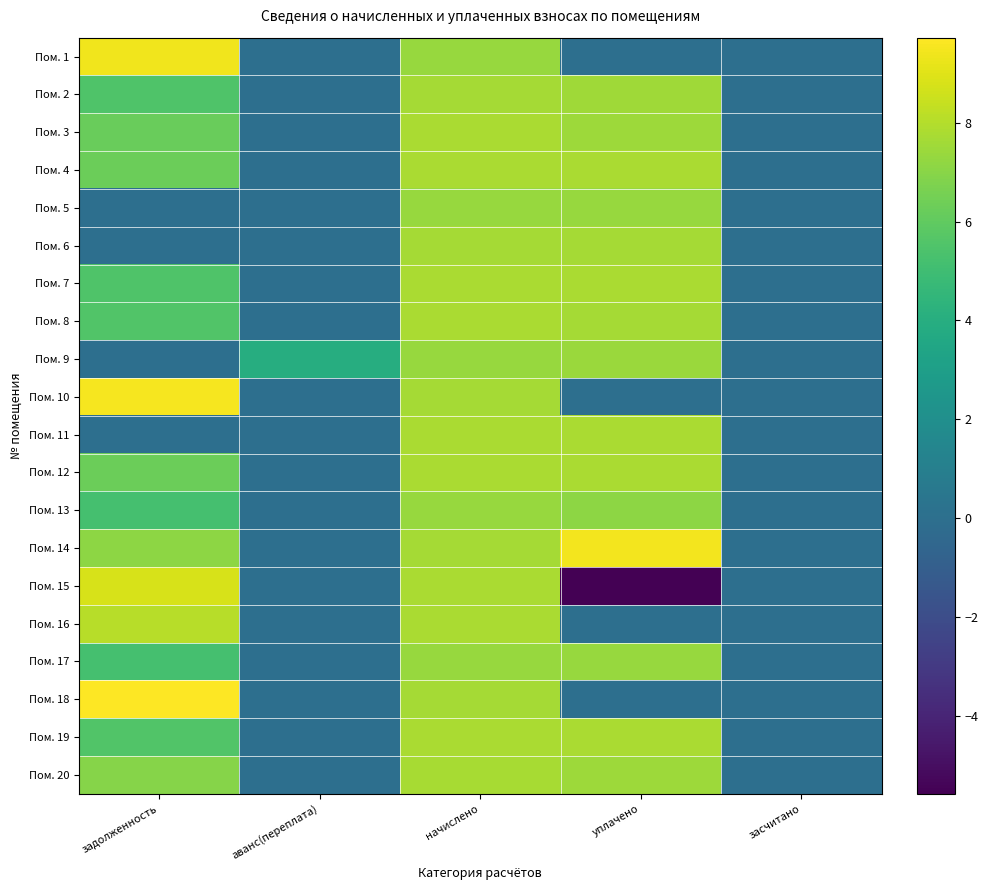

List the series in order of their peak value, highest first.

Пом. 18, Пом. 10, Пом. 14, Пом. 1, Пом. 15, Пом. 16, Пом. 7, Пом. 12, Пом. 19, Пом. 4, Пом. 11, Пом. 8, Пом. 3, Пом. 20, Пом. 2, Пом. 6, Пом. 9, Пом. 13, Пом. 5, Пом. 17